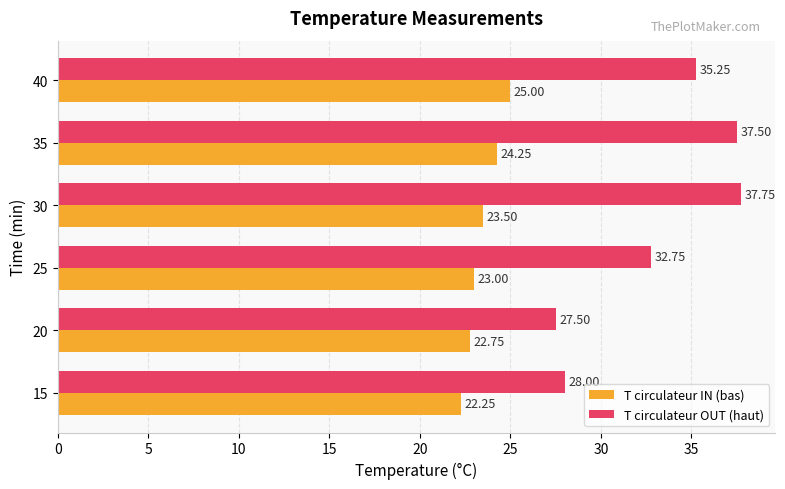

How many data points in T circulateur OUT (haut) are above 35?

3